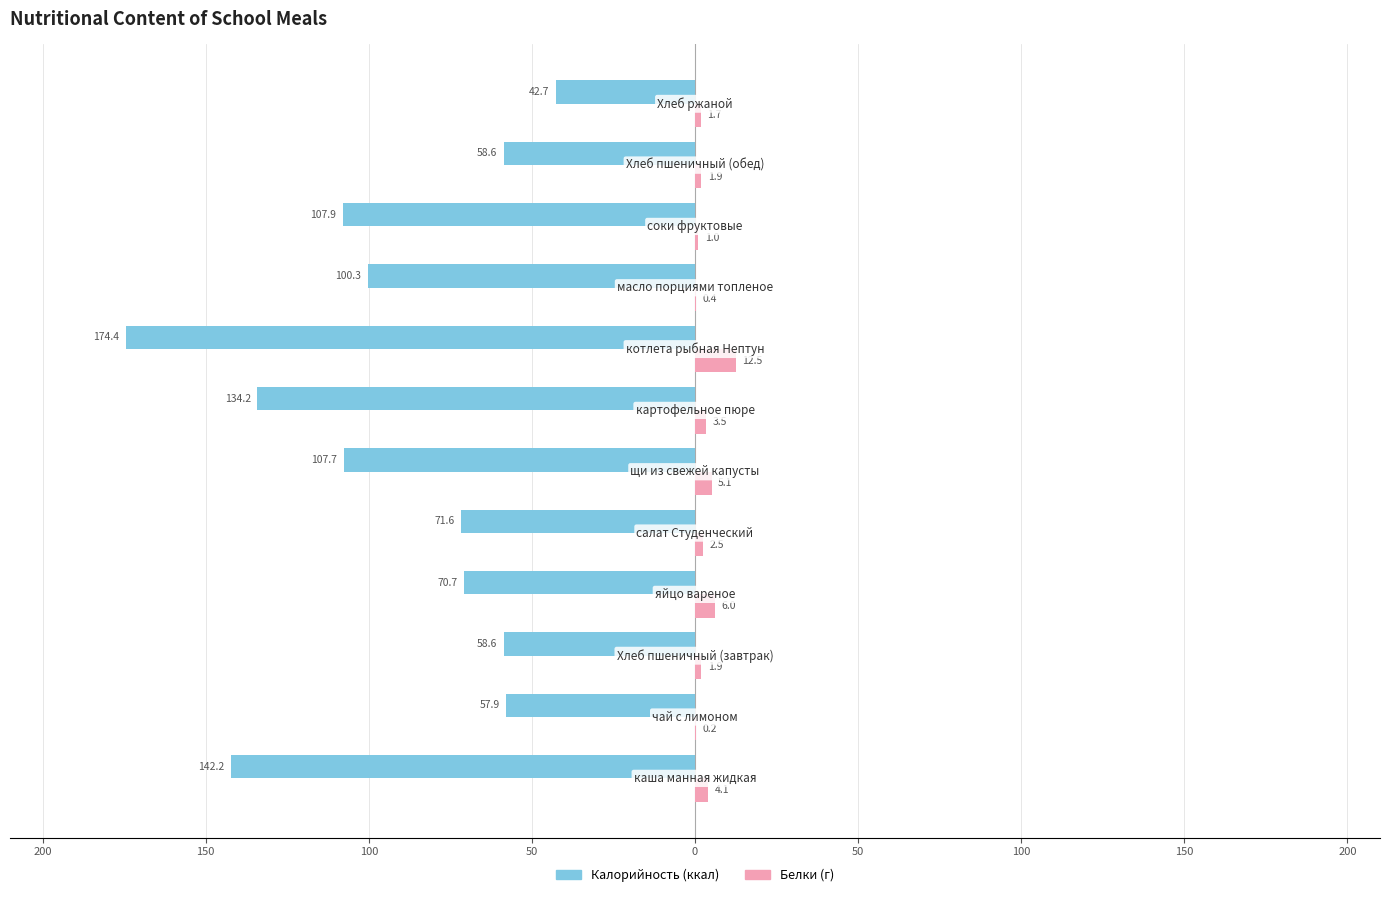

Count the number of data series in this chart.

2